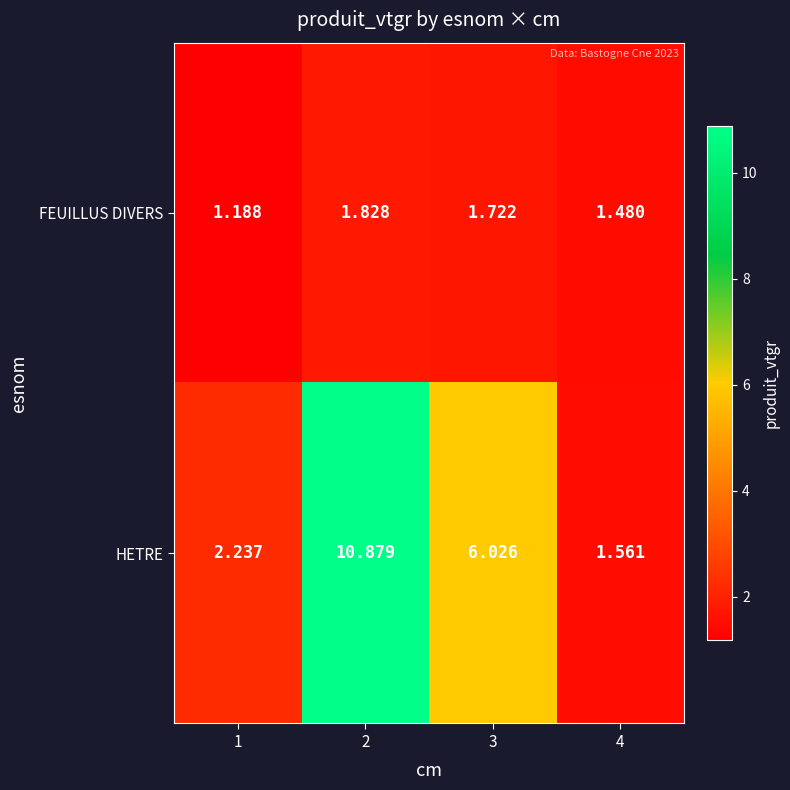

List the series in order of their overall mean, lowest first.

FEUILLUS DIVERS, HETRE